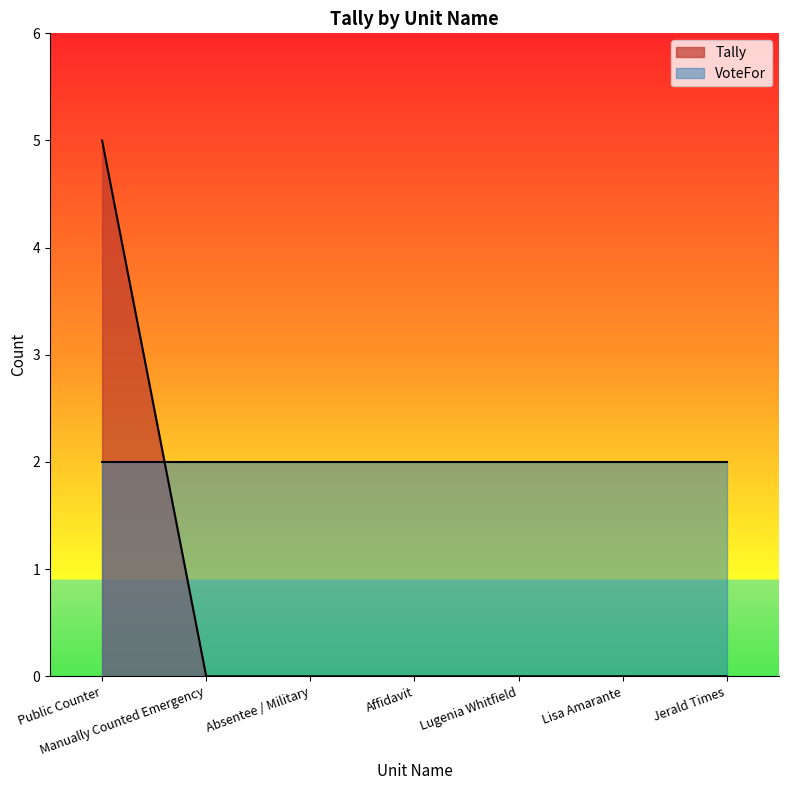

What is the label of the 7th point from the right?

Public Counter